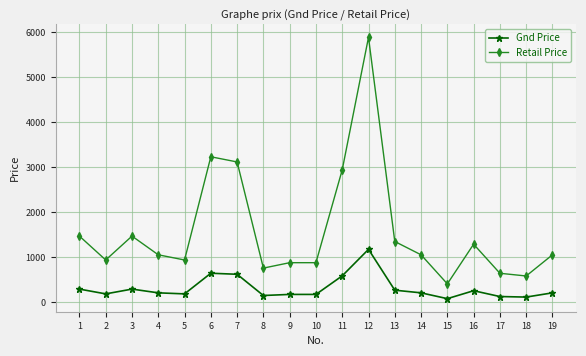

True or false: Gnd Price has a value of 129 at 17.

True